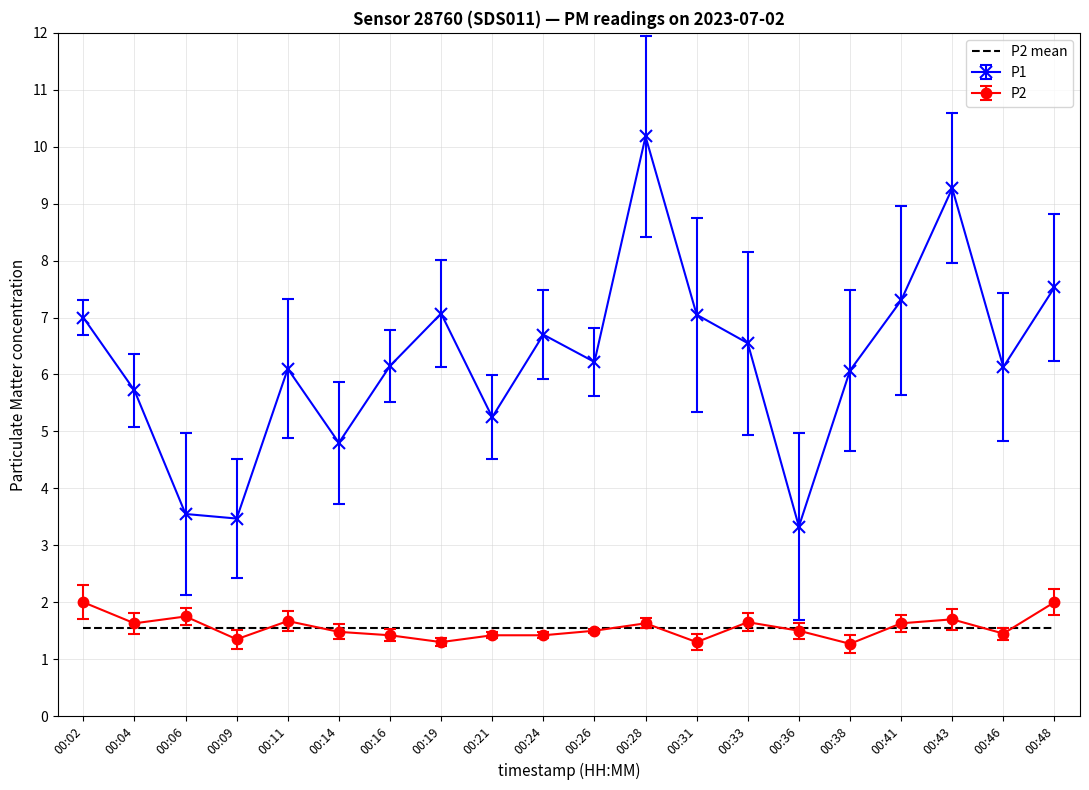

Which series has the largest total across all categories?

P1